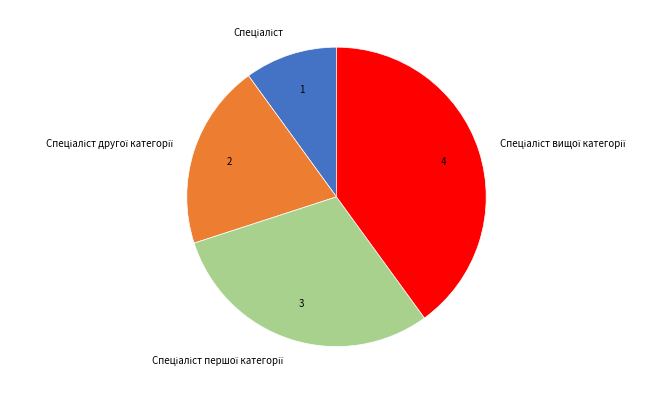

Does any single category account for the majority?

No